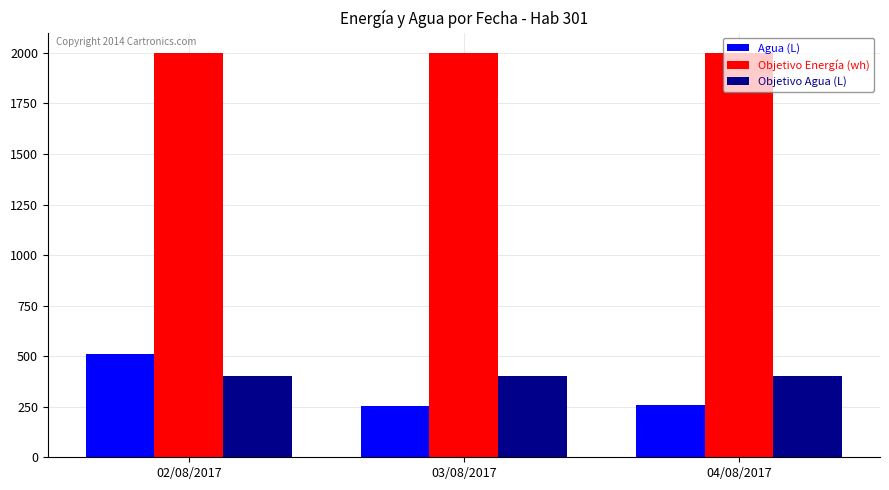

Which series has the largest range (max minus min)?

Agua (L)